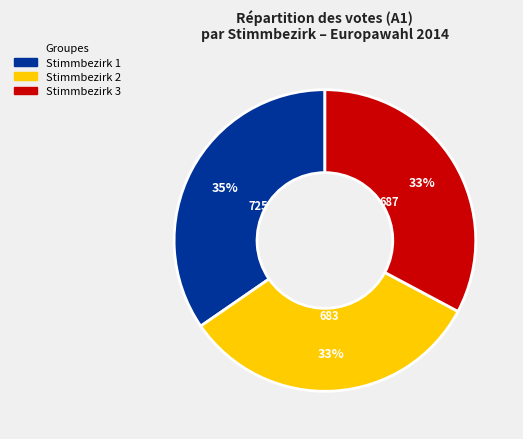

Count the number of slices in the pie.

3